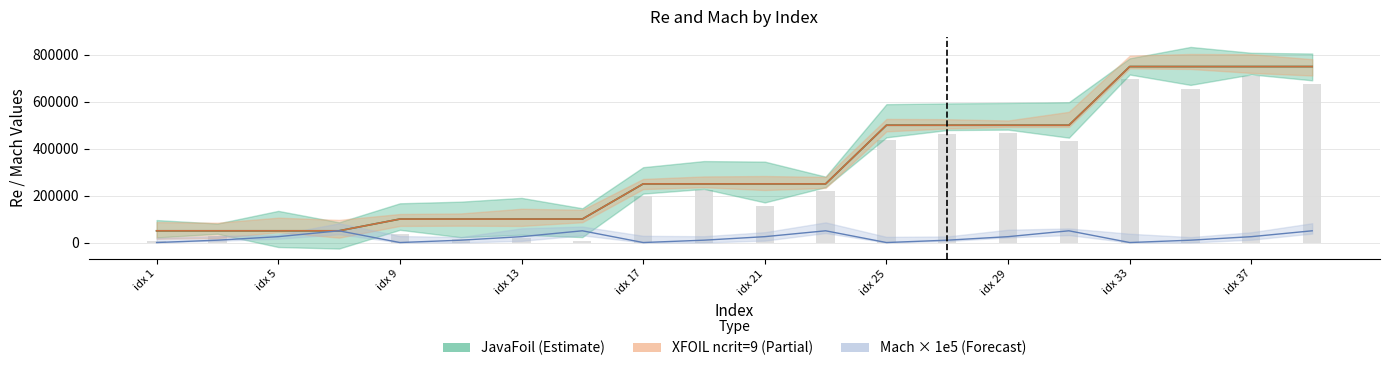

Is the value of Mach_JavaFoil at 31 greater than the value of JavaFoil at 23?

No